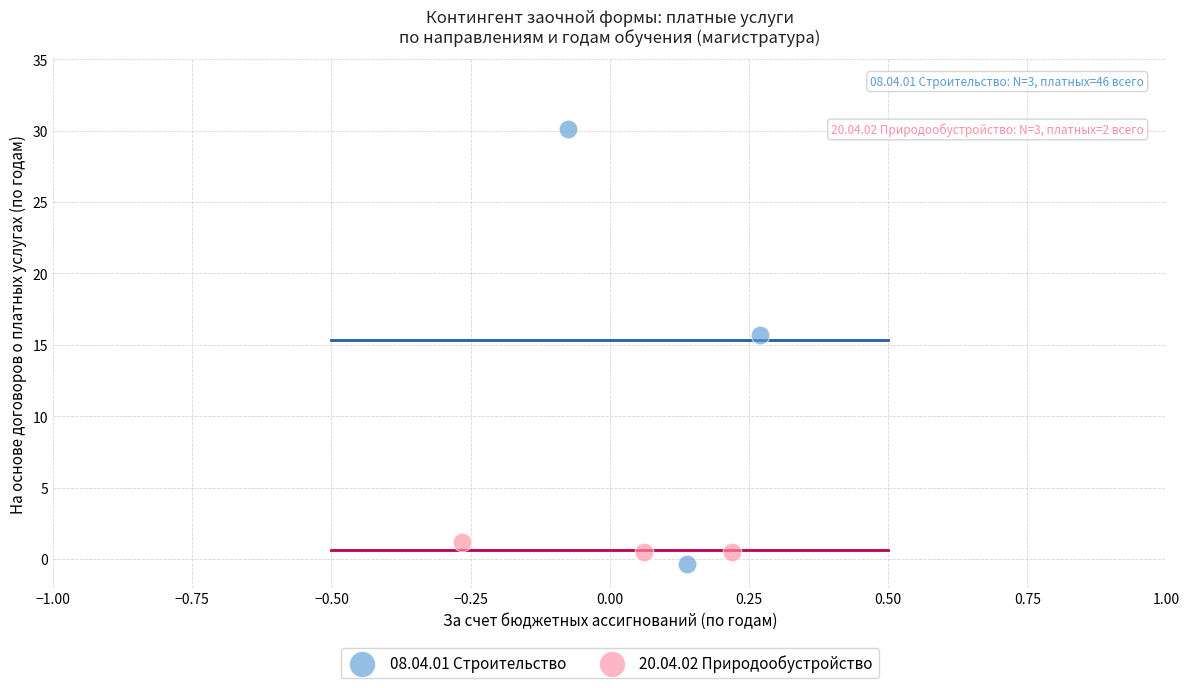

Which series reaches the maximum Y coordinate?

08.04.01 Строительство